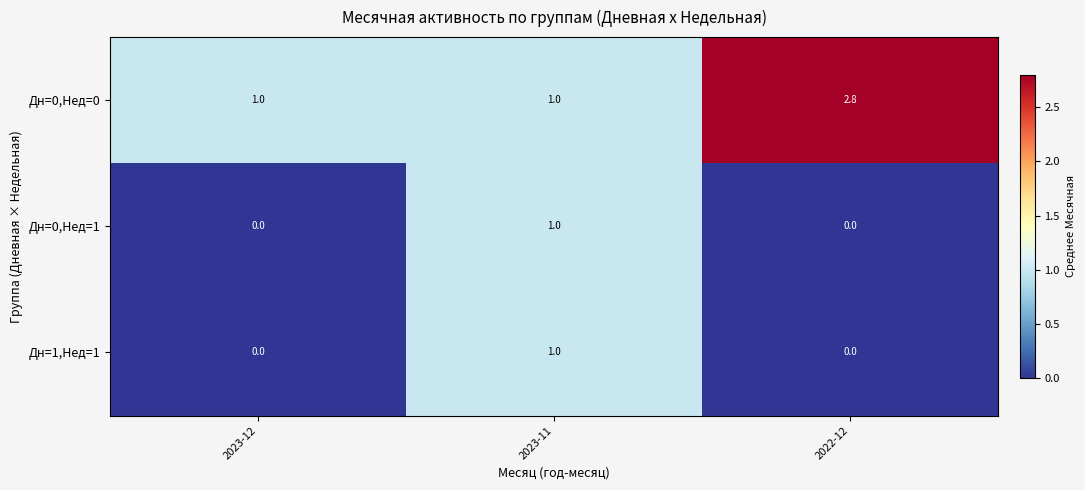

What is the difference between the Дн=1,Нед=1 values at 2023-11 and 2023-12?

1.0